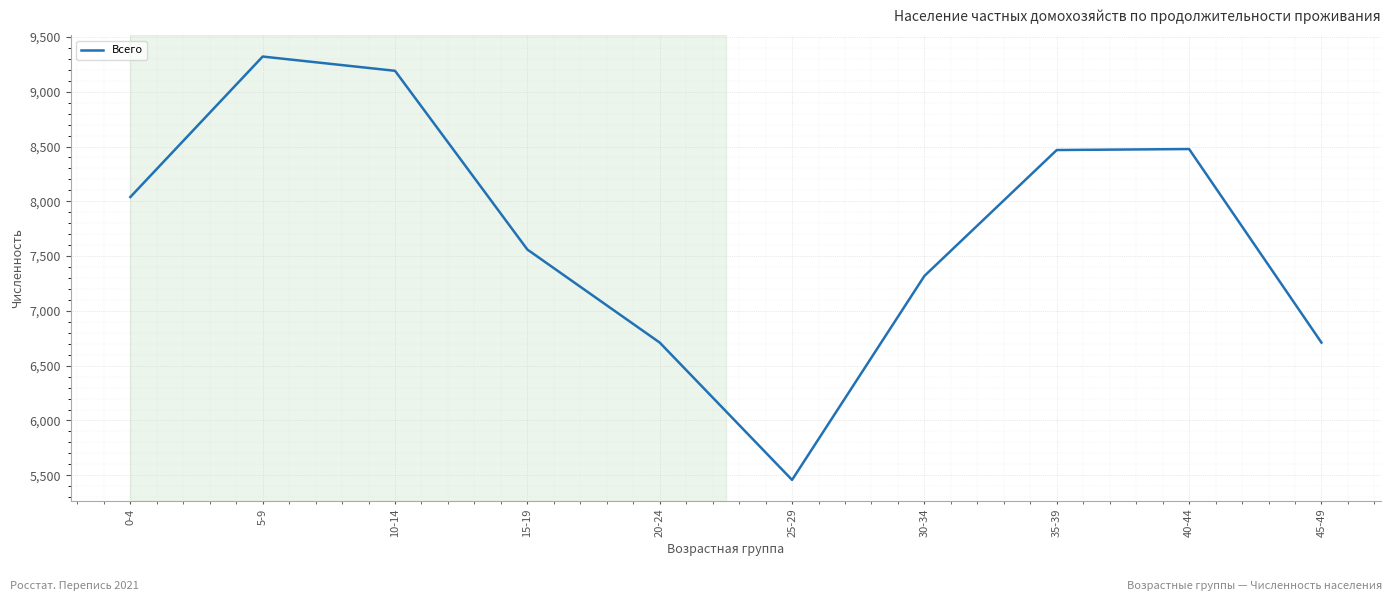

Is it true that the value at 15-19 is 11800?

False